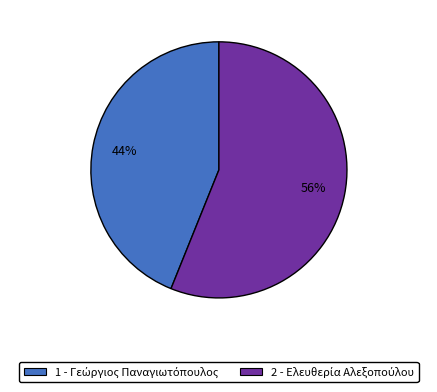

To the nearest percent, what is the average slice percentage?

50%